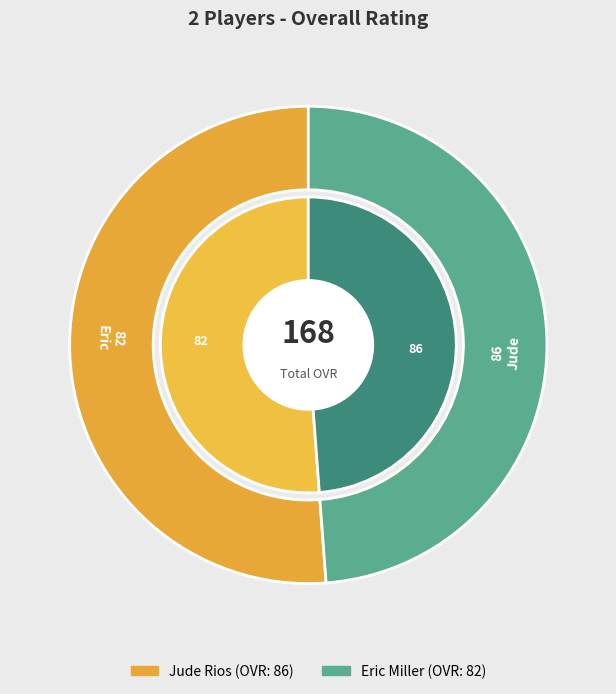

Which has a higher value, Eric Miller or Jude Rios?

Jude Rios